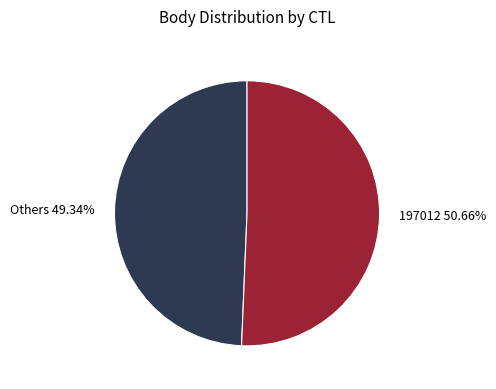

Rank the categories by value from lowest to highest.

Others 49.34%, 197012 50.66%